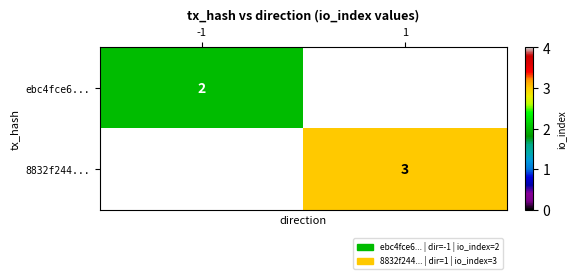

True or false: ebc4fce6... has a value of 3 at -1.

False